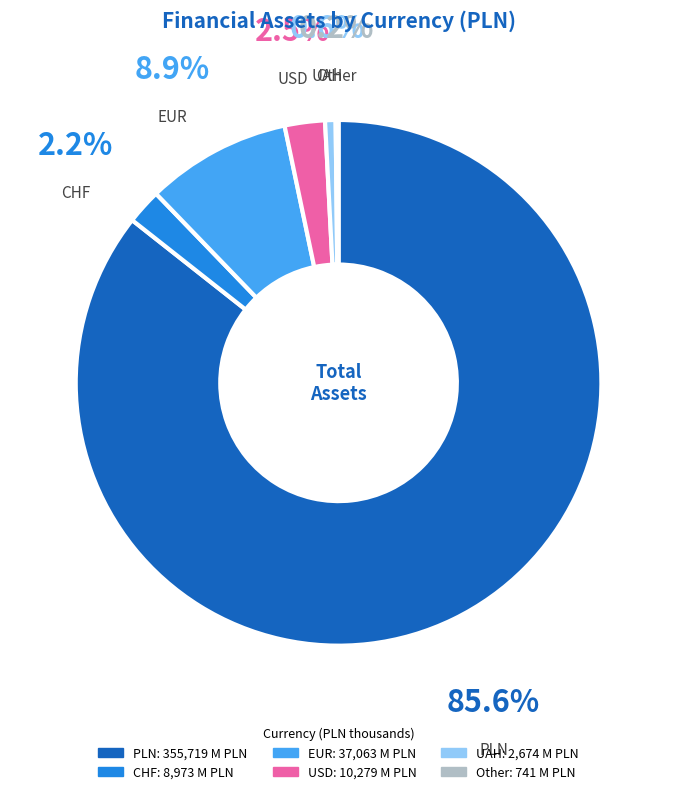

What is the largest slice in the pie chart?

PLN